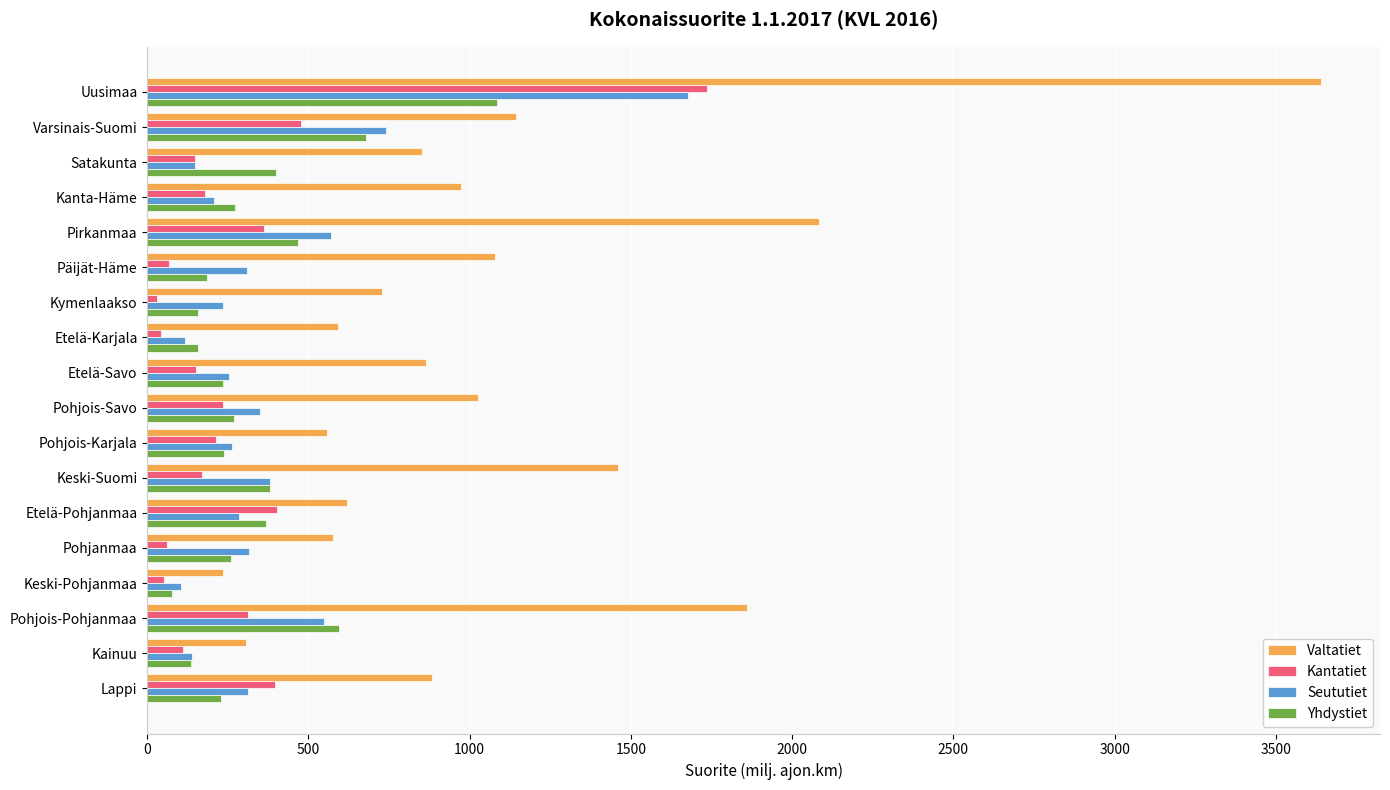

The value of Seututiet at Uusimaa is 1055.7. True or false?

False